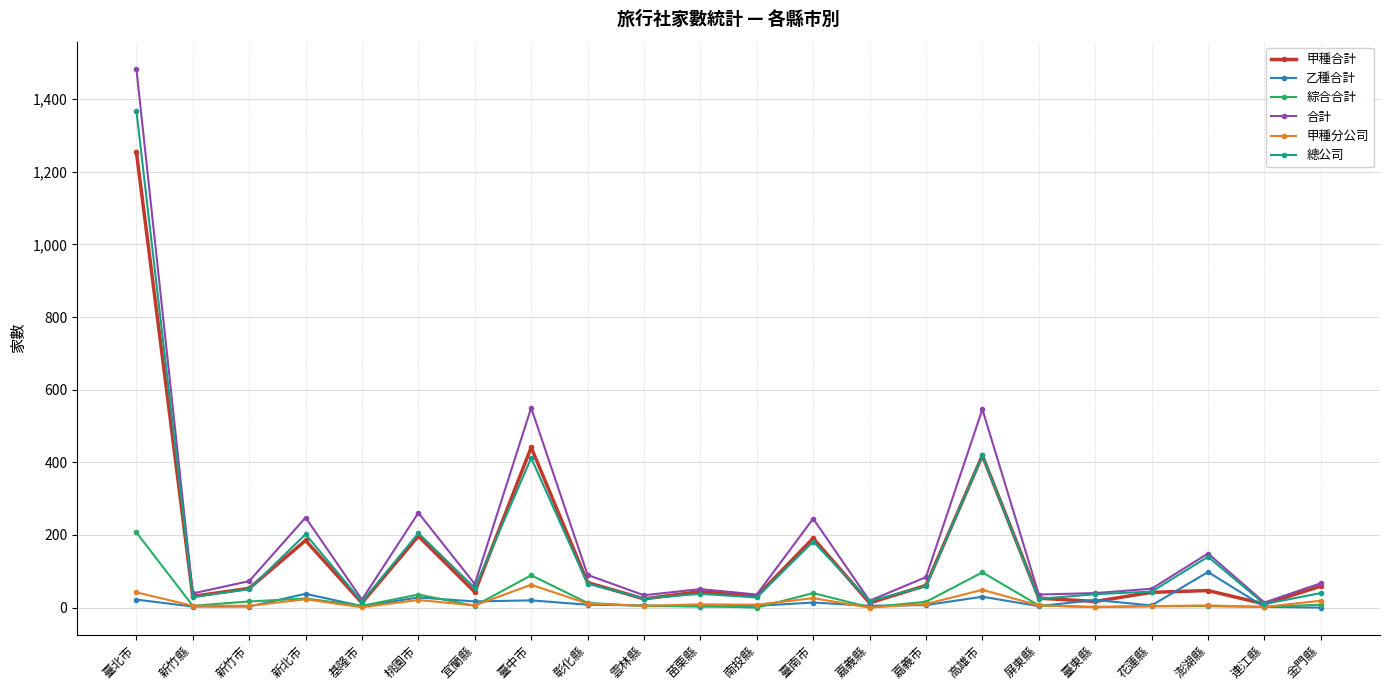

What is the total value across all series at 臺北市?

4378